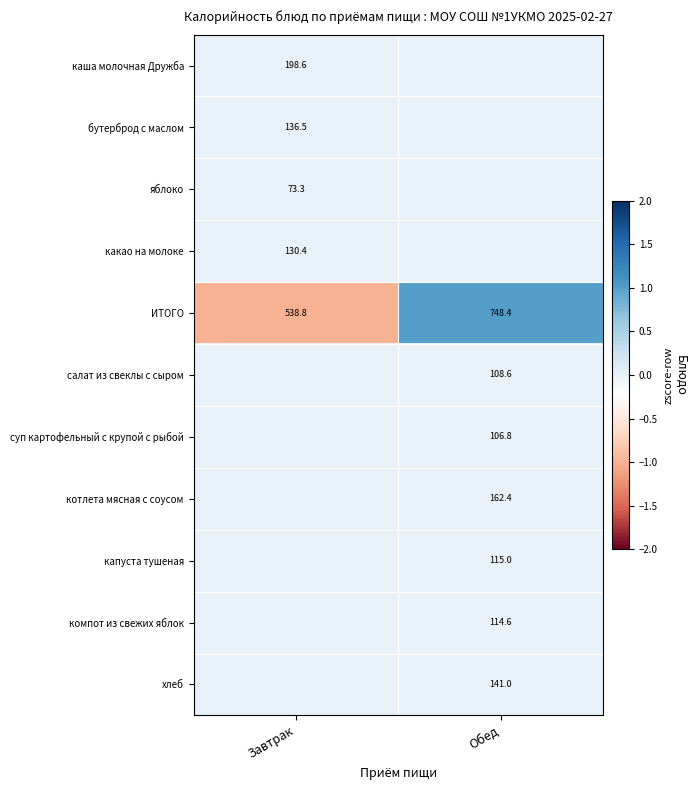

True or false: суп картофельный с крупой с рыбой has a value of 56.8 at Обед.

False